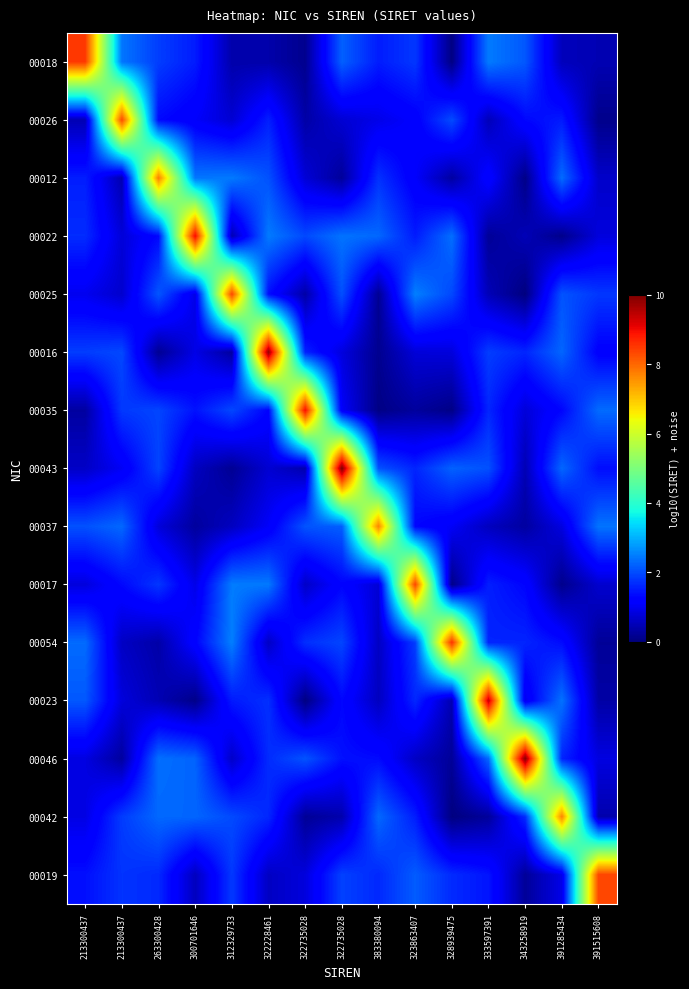

Reading left to right, list all the values displayed in this chart.

00018: 213300437=8.5	213300437=2.4	263300428=1.9	300701646=1.5	312329733=0.4	322228461=0.4	322735028=0.1	322735028=2.2	383380094=1.5	323863407=1.8	328939475=0.1	333597391=2.5	343258919=2.1	391285434=0.5	391515608=0.5
00026: 213300437=0.5	213300437=8.3	263300428=1.3	300701646=1.1	312329733=0.7	322228461=1.6	322735028=0.4	322735028=0.7	383380094=0.9	323863407=1.2	328939475=2.0	333597391=0.5	343258919=1.3	391285434=1.5	391515608=0.1
00012: 213300437=1.5	213300437=0.4	263300428=7.8	300701646=2.4	312329733=2.5	322228461=2.1	322735028=0.8	322735028=0.2	383380094=1.7	323863407=1.1	328939475=0.3	333597391=1.3	343258919=0.1	391285434=2.3	391515608=0.7
00022: 213300437=1.7	213300437=0.8	263300428=1.3	300701646=9.0	312329733=0.5	322228461=2.5	322735028=2.0	322735028=2.4	383380094=2.3	323863407=1.5	328939475=2.3	333597391=0.2	343258919=0.5	391285434=0.1	391515608=0.8
00025: 213300437=1.0	213300437=0.7	263300428=2.1	300701646=0.9	312329733=8.3	322228461=1.4	322735028=0.4	322735028=2.0	383380094=0.2	323863407=2.5	328939475=2.0	333597391=0.5	343258919=0.0	391285434=2.1	391515608=1.8
00016: 213300437=1.9	213300437=2.0	263300428=0.2	300701646=0.9	312329733=0.3	322228461=9.8	322735028=1.6	322735028=0.8	383380094=0.2	323863407=0.8	328939475=0.8	333597391=1.9	343258919=1.6	391285434=2.3	391515608=1.2
00035: 213300437=0.3	213300437=1.8	263300428=1.9	300701646=1.4	312329733=2.0	322228461=1.3	322735028=9.0	322735028=1.1	383380094=0.1	323863407=0.3	328939475=0.1	333597391=1.6	343258919=0.8	391285434=1.3	391515608=2.3
00043: 213300437=0.6	213300437=1.0	263300428=1.9	300701646=0.6	312329733=0.2	322228461=0.7	322735028=0.4	322735028=10.0	383380094=2.1	323863407=1.6	328939475=2.2	333597391=2.0	343258919=0.5	391285434=2.3	391515608=1.4
00037: 213300437=2.1	213300437=2.3	263300428=0.8	300701646=0.3	312329733=0.6	322228461=1.1	322735028=2.1	322735028=2.2	383380094=7.7	323863407=1.3	328939475=1.1	333597391=0.6	343258919=0.3	391285434=0.9	391515608=2.4
00017: 213300437=0.8	213300437=1.3	263300428=1.8	300701646=0.9	312329733=2.5	322228461=2.4	322735028=0.6	322735028=1.3	383380094=0.8	323863407=8.4	328939475=0.1	333597391=1.6	343258919=1.3	391285434=0.1	391515608=0.7
00054: 213300437=2.3	213300437=0.6	263300428=0.4	300701646=1.2	312329733=2.5	322228461=0.6	322735028=1.7	322735028=1.9	383380094=0.6	323863407=1.9	328939475=8.6	333597391=1.6	343258919=1.6	391285434=1.4	391515608=0.2
00023: 213300437=2.1	213300437=0.8	263300428=0.5	300701646=0.1	312329733=1.5	322228461=1.7	322735028=0.0	322735028=1.3	383380094=0.6	323863407=1.6	328939475=0.4	333597391=9.4	343258919=1.0	391285434=2.4	391515608=0.3
00046: 213300437=0.9	213300437=0.3	263300428=2.4	300701646=2.2	312329733=0.7	322228461=1.7	322735028=2.1	322735028=1.4	383380094=1.3	323863407=0.6	328939475=0.2	333597391=2.3	343258919=9.9	391285434=1.6	391515608=0.9
00042: 213300437=0.9	213300437=1.8	263300428=2.3	300701646=2.3	312329733=2.0	322228461=1.6	322735028=0.2	322735028=0.4	383380094=2.3	323863407=1.5	328939475=0.0	333597391=0.3	343258919=1.7	391285434=7.7	391515608=0.4
00019: 213300437=1.4	213300437=1.8	263300428=1.7	300701646=0.6	312329733=1.8	322228461=0.6	322735028=0.8	322735028=1.9	383380094=1.7	323863407=2.2	328939475=1.7	333597391=1.4	343258919=0.2	391285434=0.9	391515608=8.4